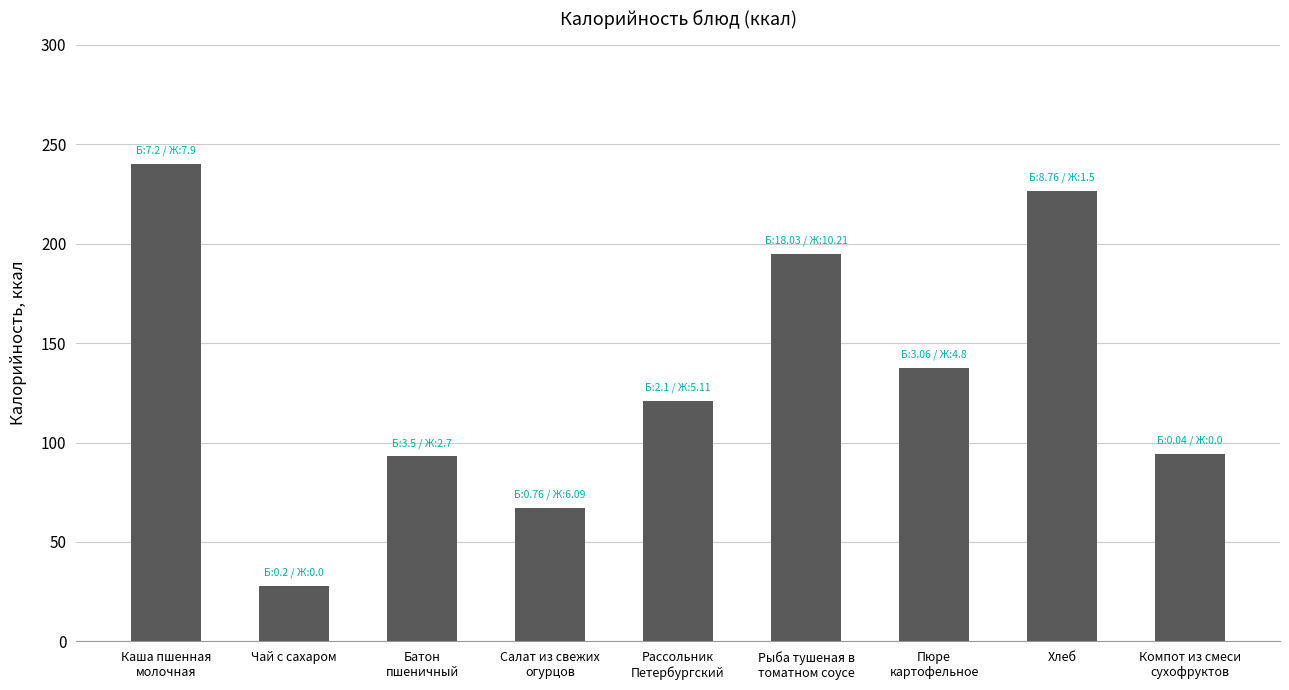

What value does the data have at Чай с сахаром?

28.0